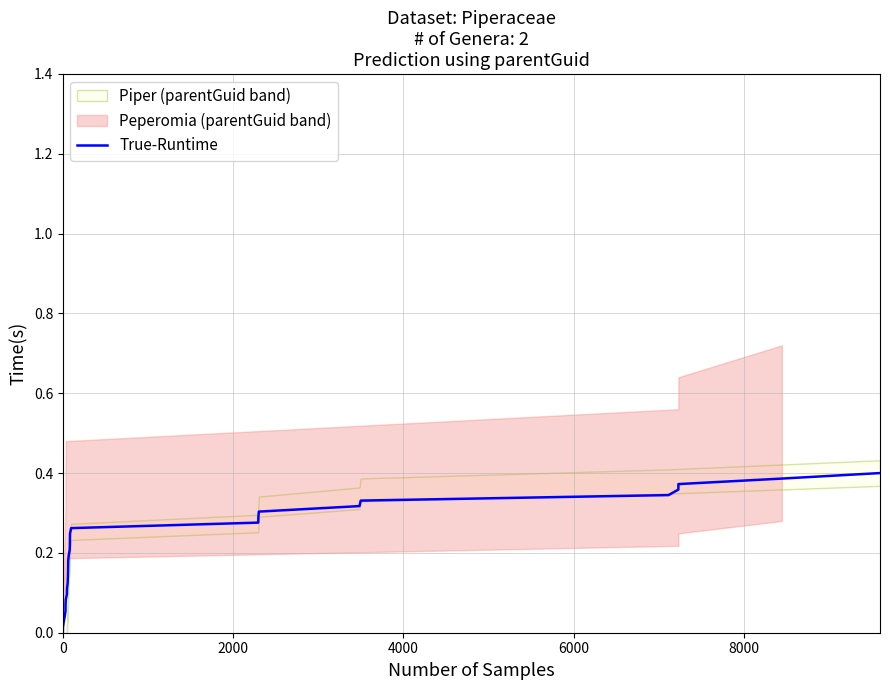

Does the chart have visible grid lines?

Yes